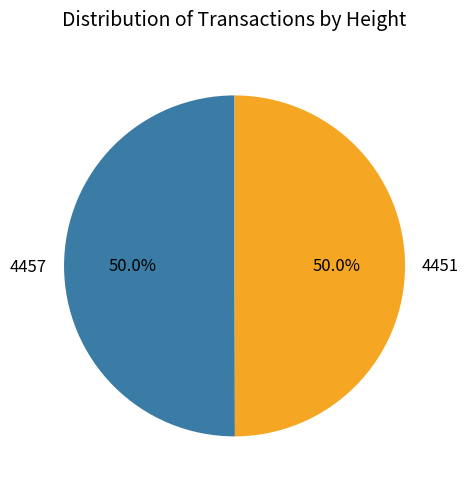

Approximately how many times larger is the value at 4451 compared to 4457?

1.0